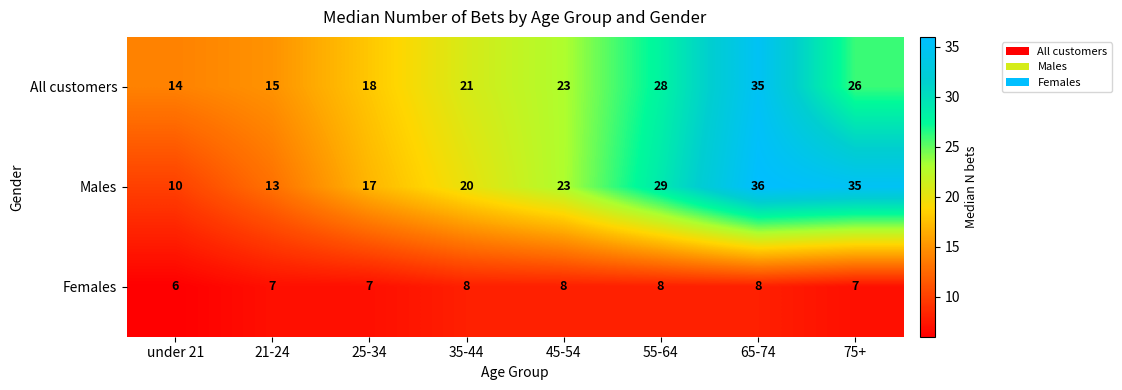

How many categories are shown in the chart?

8